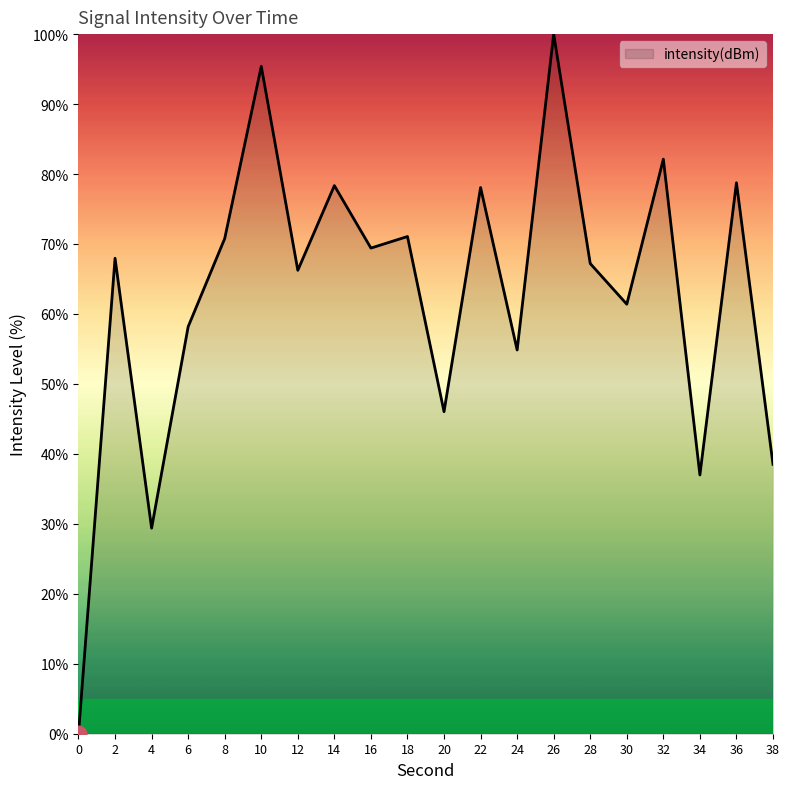

What is the greatest value displayed?

100.0